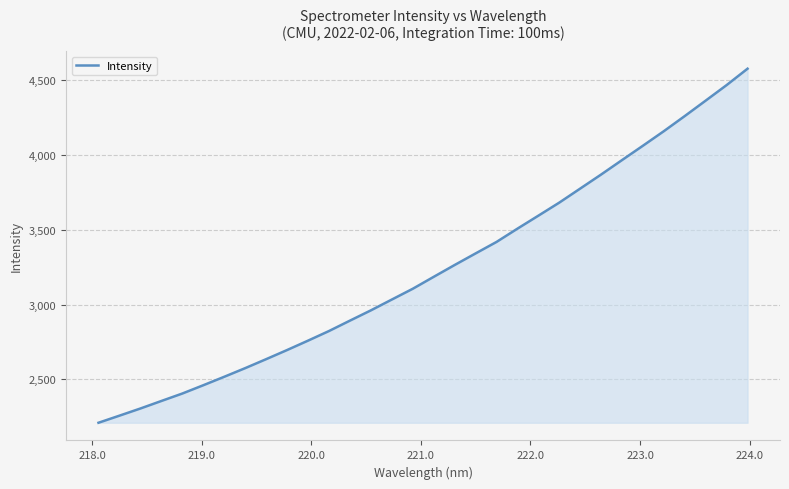

True or false: the data has more than 2 interior local peaks.

False